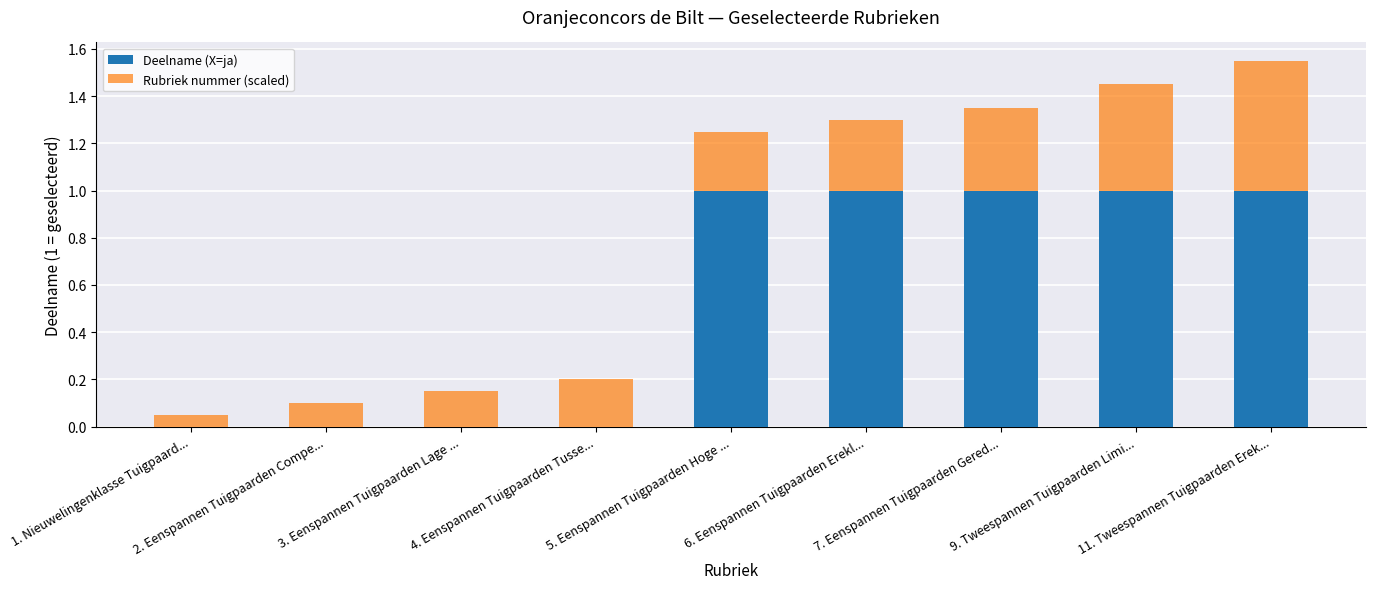

Count the number of data series in this chart.

2